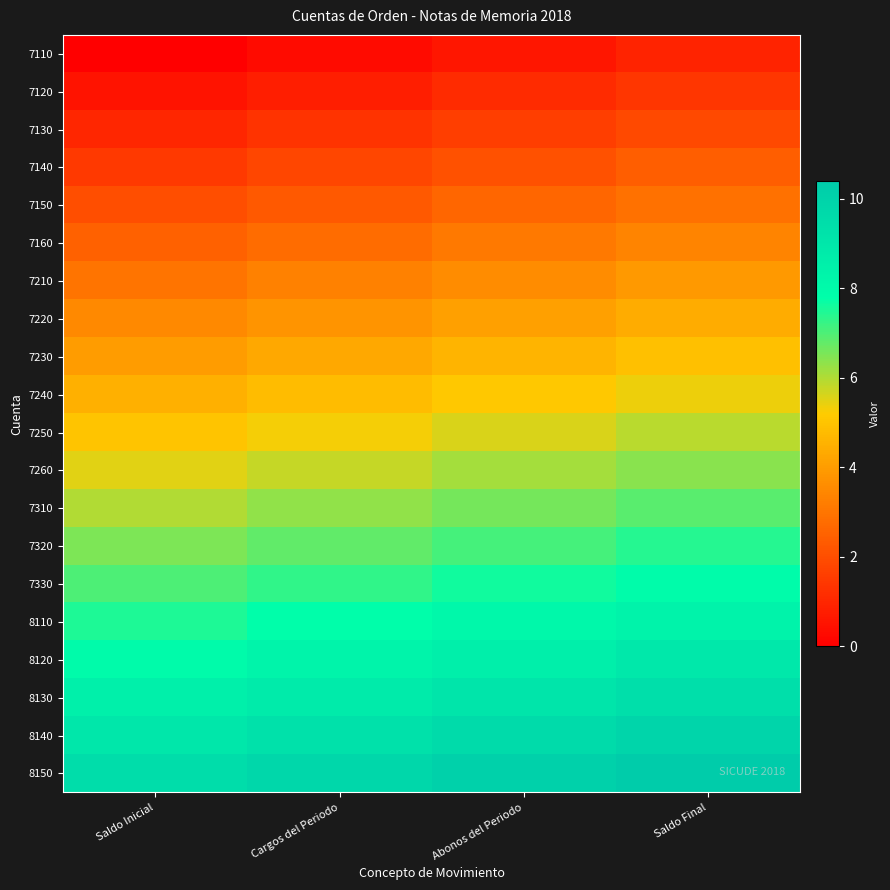

What is the difference between the highest and lowest values at Cargos del Periodo?

9.5